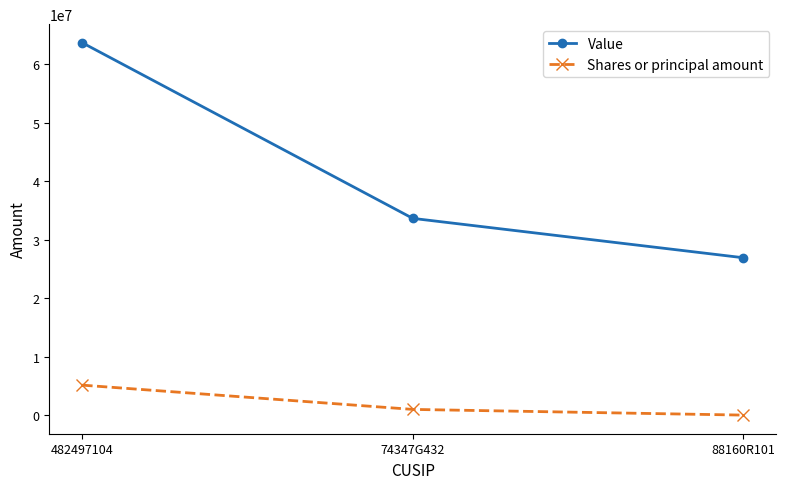

What is the difference between the Shares or principal amount values at 482497104 and 88160R101?

5124460